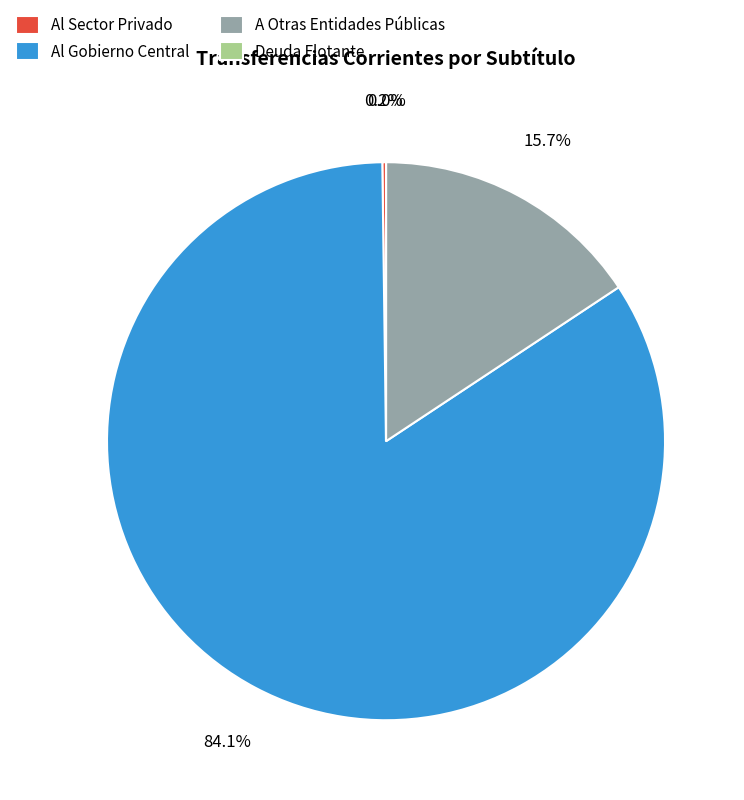

Which slice is the largest?

Al Gobierno Central